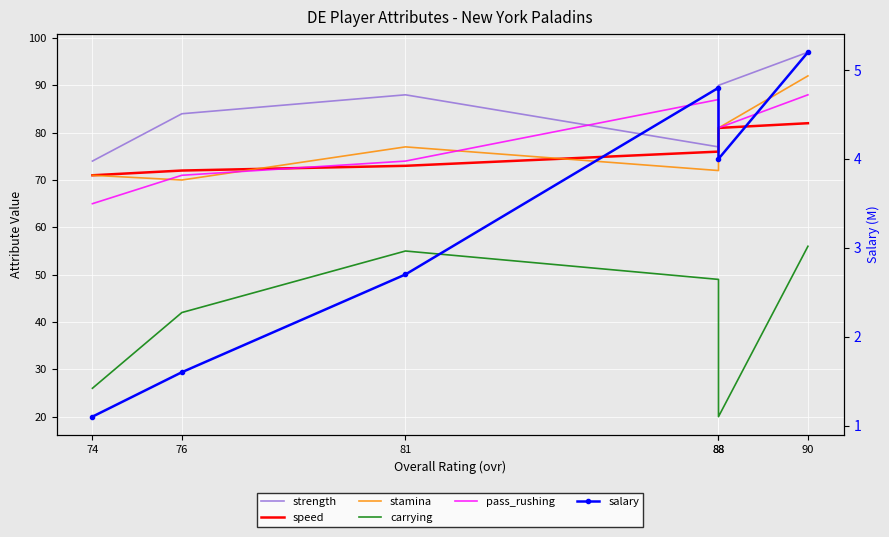

List the series in order of their peak value, highest first.

strength, stamina, pass_rushing, speed, carrying, salary